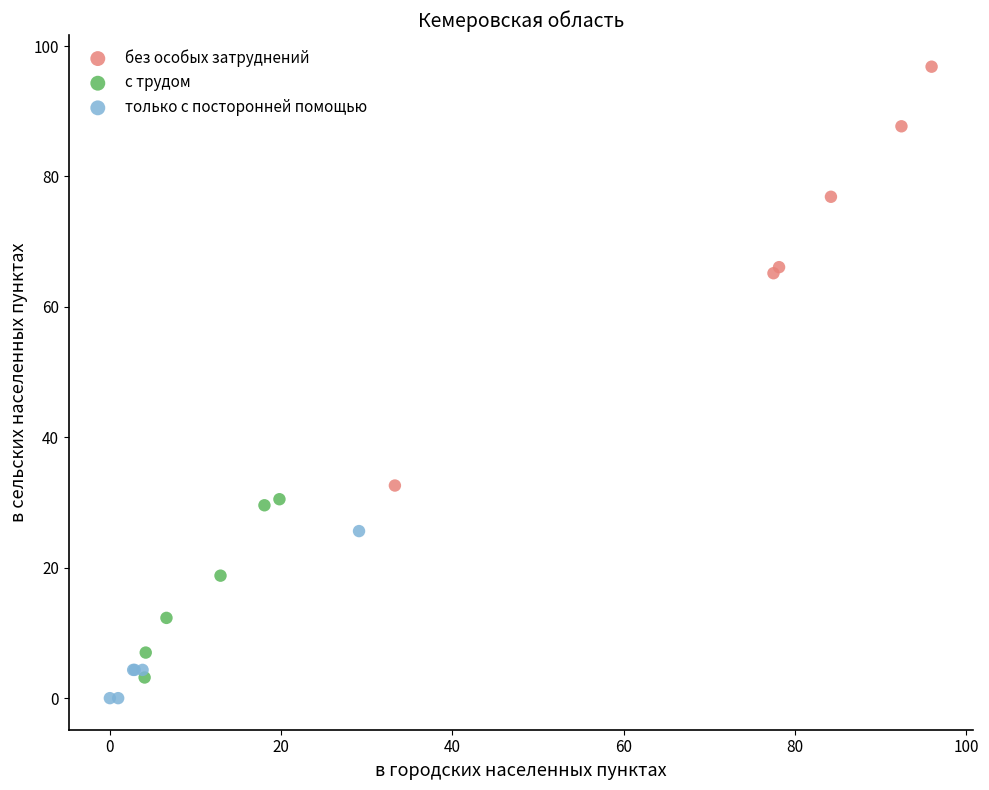

Which series contains the lowest Y value?

только с посторонней помощью